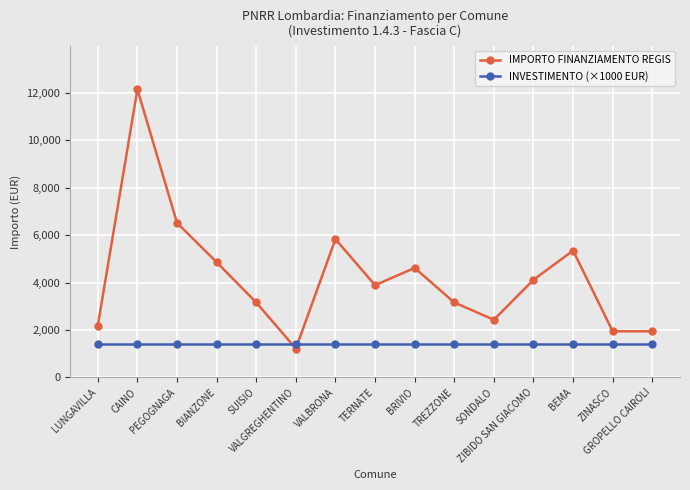

Which series ends up on top after the final intersection of INVESTIMENTO (×1000 EUR) and IMPORTO FINANZIAMENTO REGIS?

IMPORTO FINANZIAMENTO REGIS